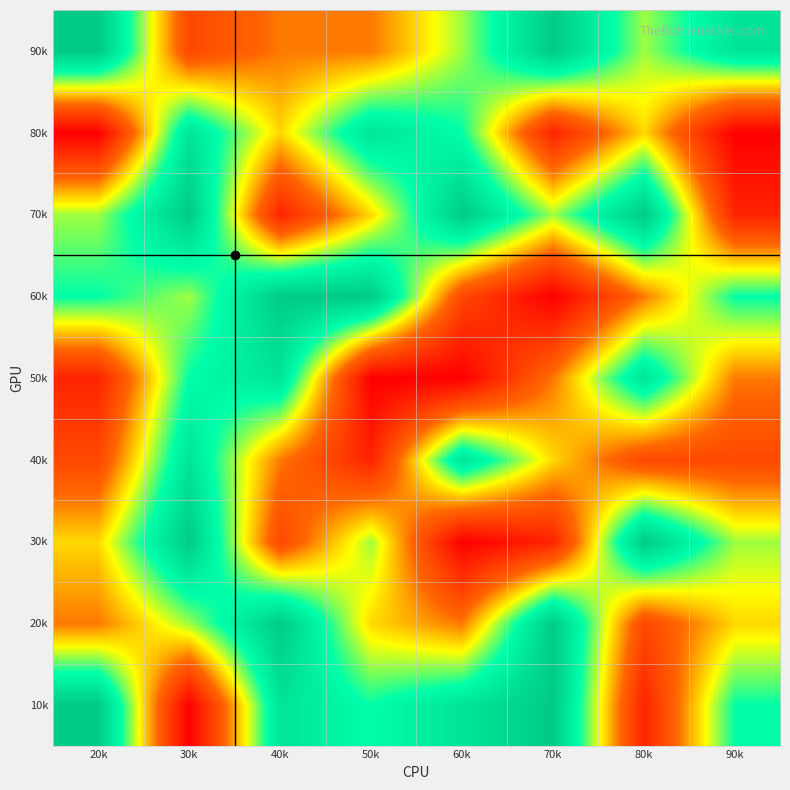

Reading left to right, transcribe all the data shown in this chart.

10k: 20k=9	30k=1	40k=8	50k=7	60k=8	70k=9	80k=2	90k=7
20k: 20k=4	30k=6	40k=9	50k=5	60k=4	70k=9	80k=3	90k=5
30k: 20k=5	30k=9	40k=3	50k=6	60k=1	70k=2	80k=9	90k=6
40k: 20k=3	30k=8	40k=4	50k=2	60k=8	70k=5	80k=3	90k=3
50k: 20k=2	30k=7	40k=8	50k=1	60k=1	70k=4	80k=8	90k=4
60k: 20k=7	30k=6	40k=9	50k=9	60k=3	70k=1	80k=4	90k=7
70k: 20k=6	30k=9	40k=2	50k=5	60k=9	70k=6	80k=9	90k=2
80k: 20k=1	30k=8	40k=5	50k=8	60k=7	70k=2	80k=5	90k=1
90k: 20k=9	30k=3	40k=4	50k=4	60k=6	70k=9	80k=6	90k=8